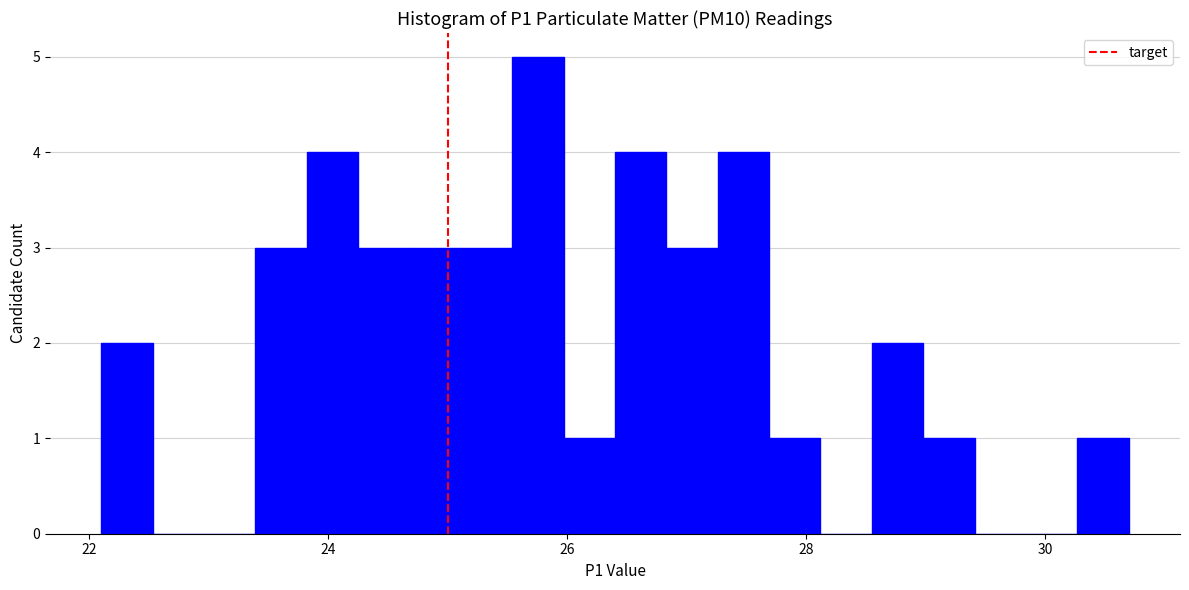

Read against the x-axis, roughly where is the centre of the tallest bar?

25.8